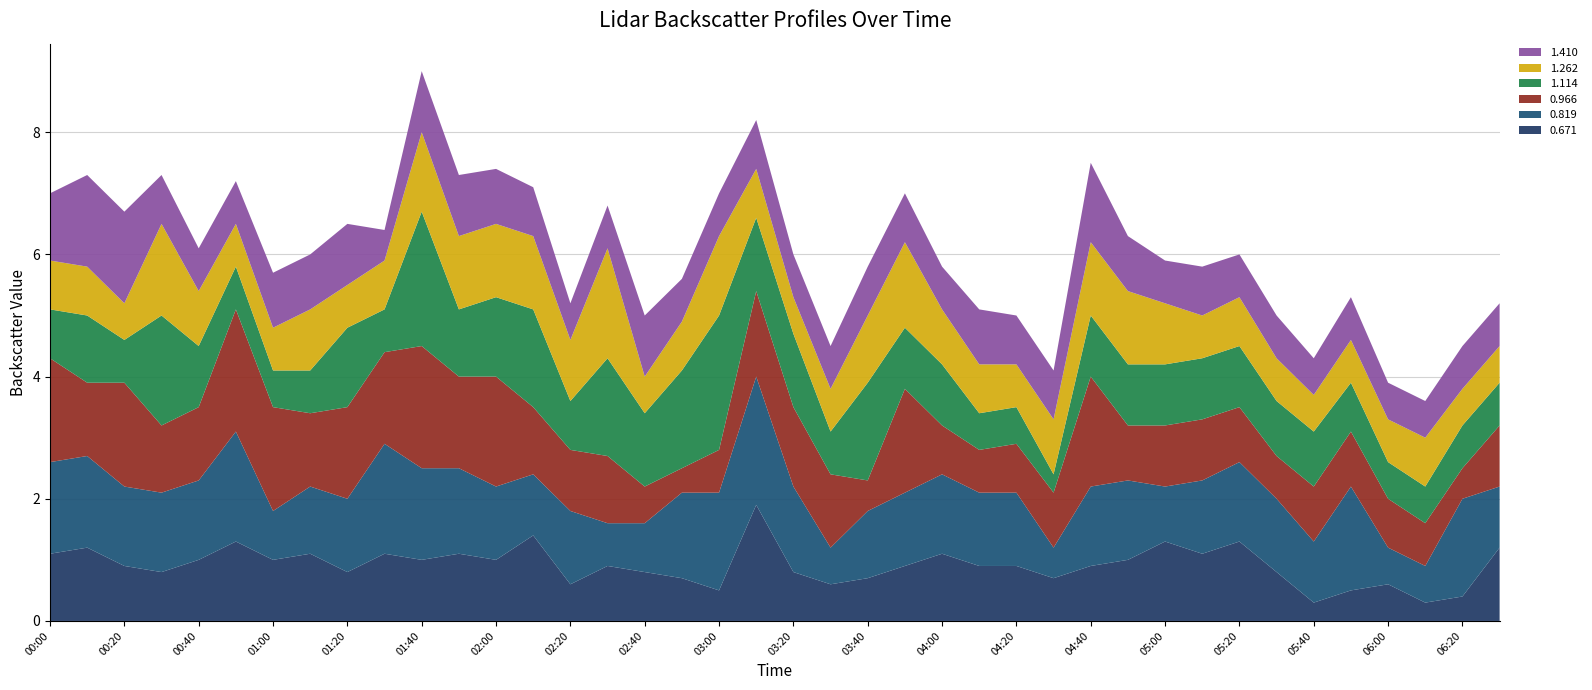

What is the lowest value of the 0.671 series?

0.3